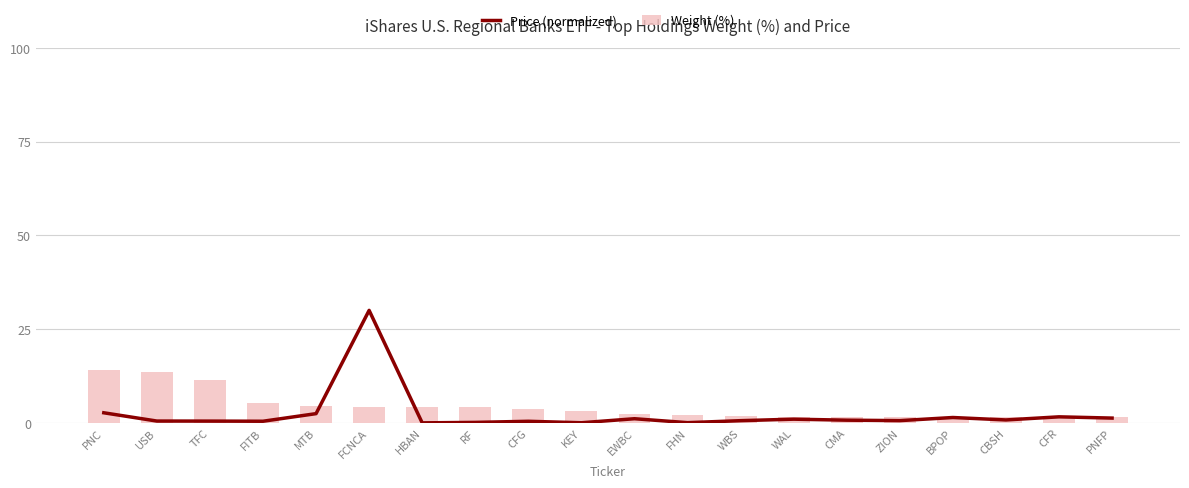

What is the label of the 19th bar from the right?

USB